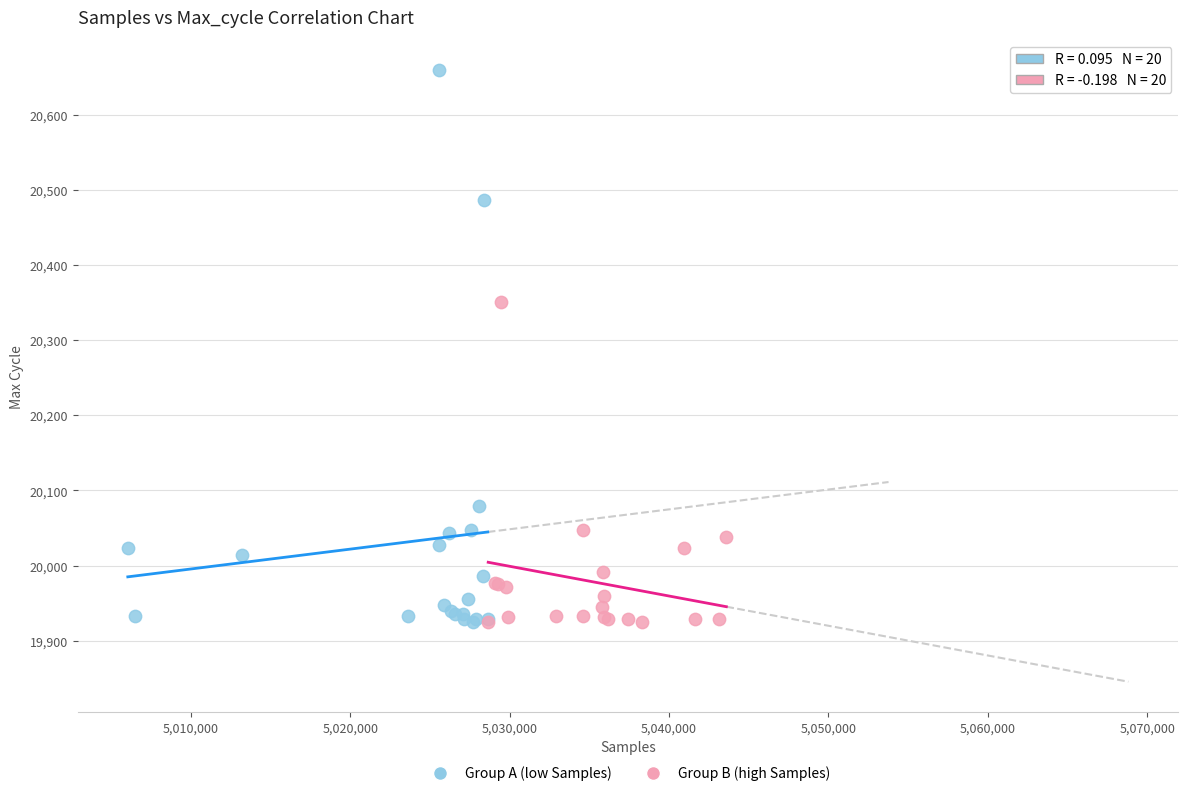

Which series has the widest spread of Y values?

Group A (low Samples)